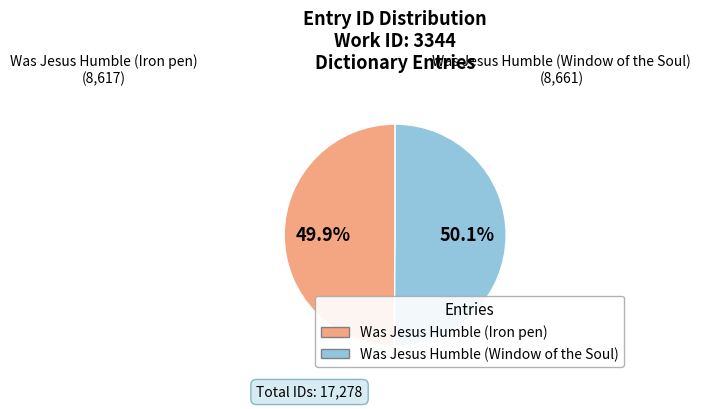

Do Was Jesus Humble (Iron pen) and Was Jesus Humble (Window of the Soul) together represent more than half of the pie?

Yes